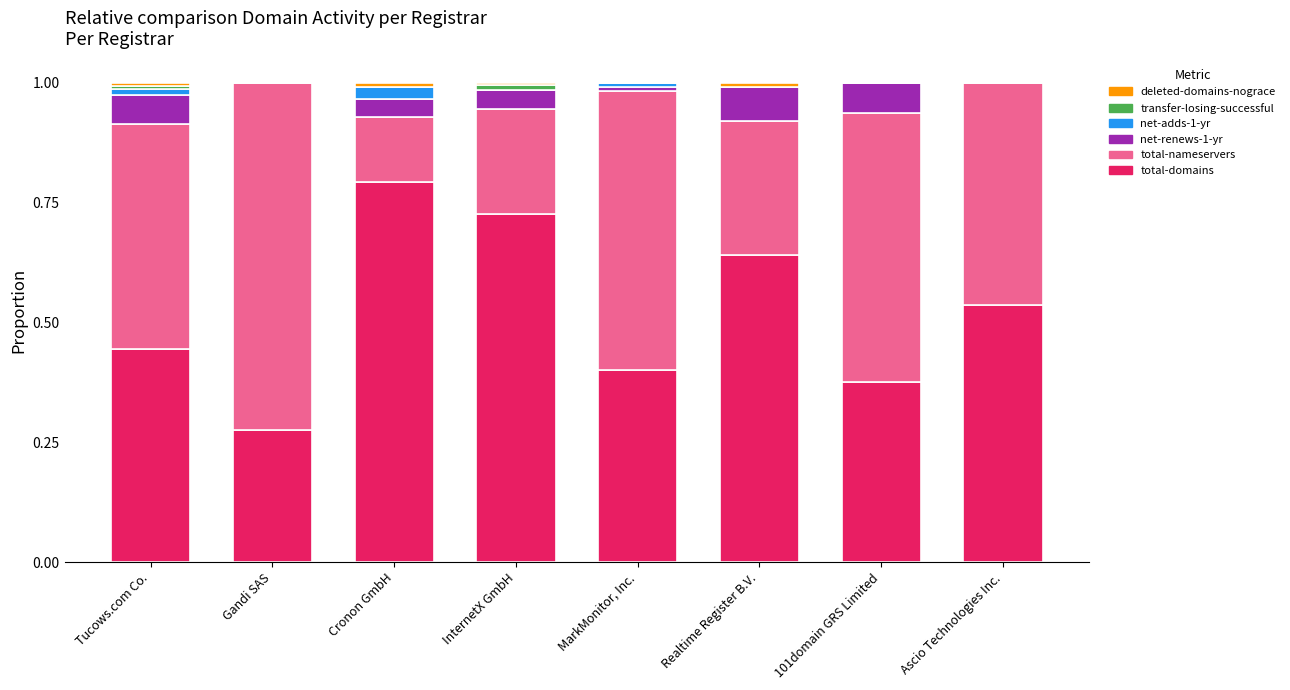

What is the total value across all series at Gandi SAS?

1.0